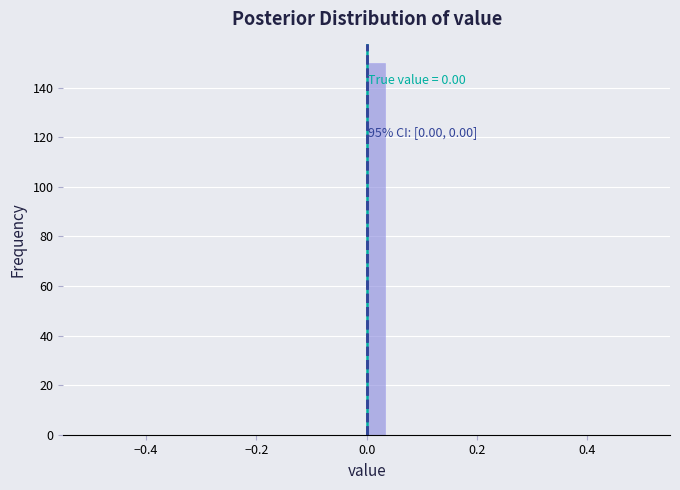

Around what value on the x-axis is the tallest bar? Give the approximate position of its centre, as read against the axis.

0.02